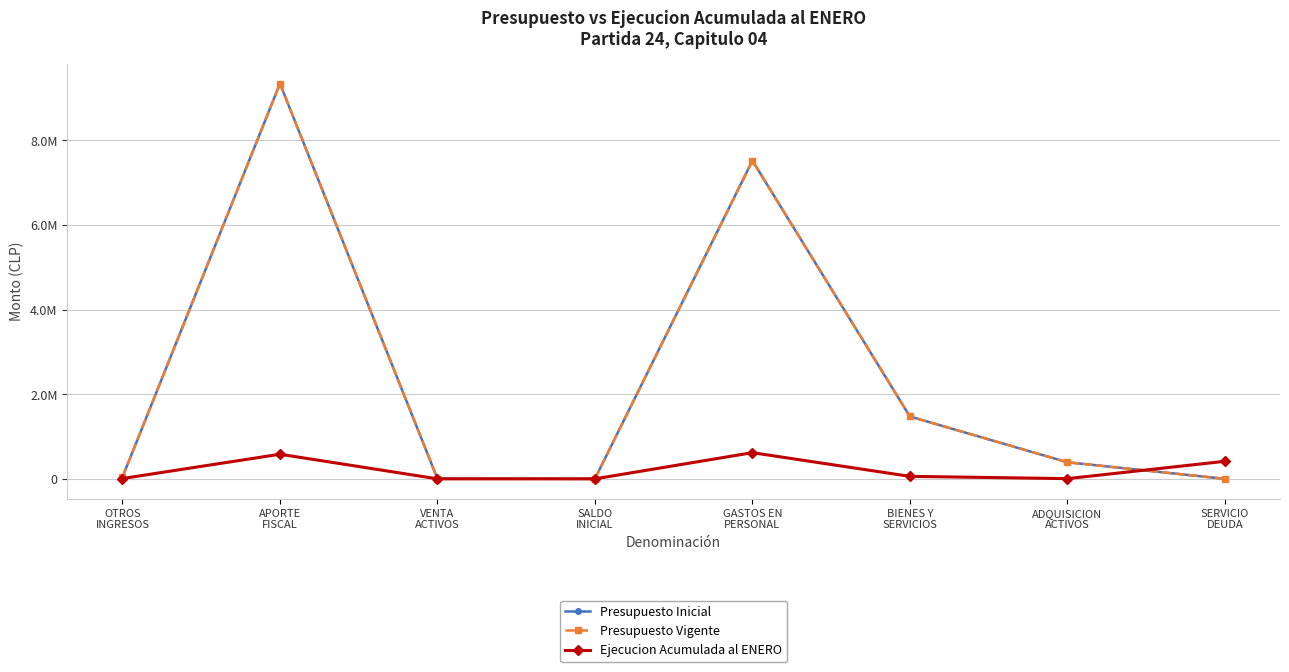

What is the difference between the maximum and minimum values in the Presupuesto Vigente series?

9339427